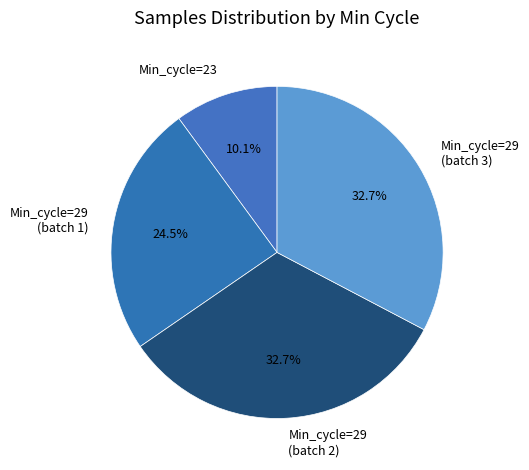

Approximately how many times larger is the value at Min_cycle=23 compared to Min_cycle=29 (batch 3)?

0.3